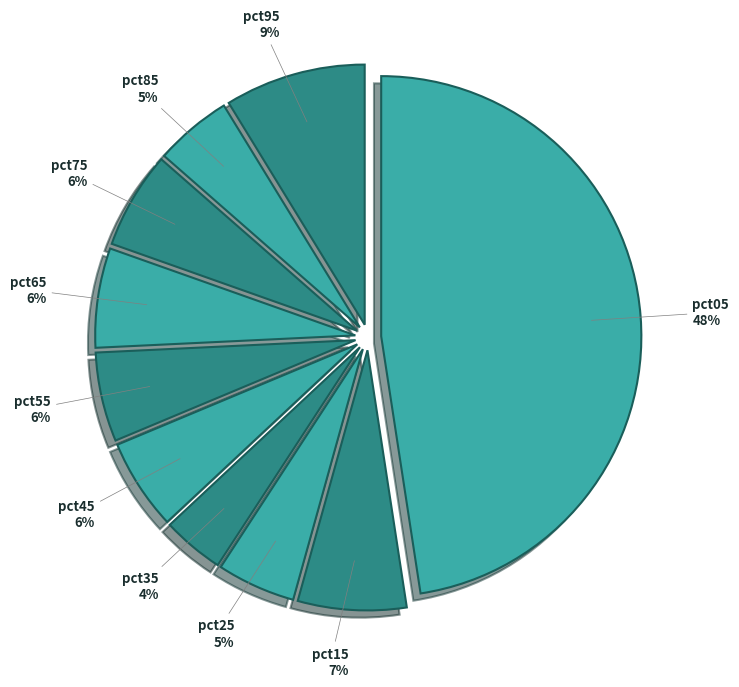

Count the number of slices in the pie.

10